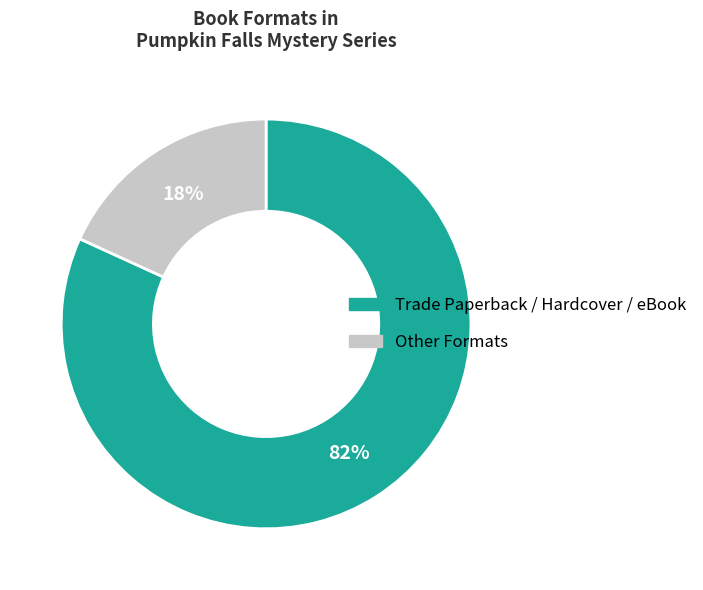

To the nearest percent, what is the average slice percentage?

50%